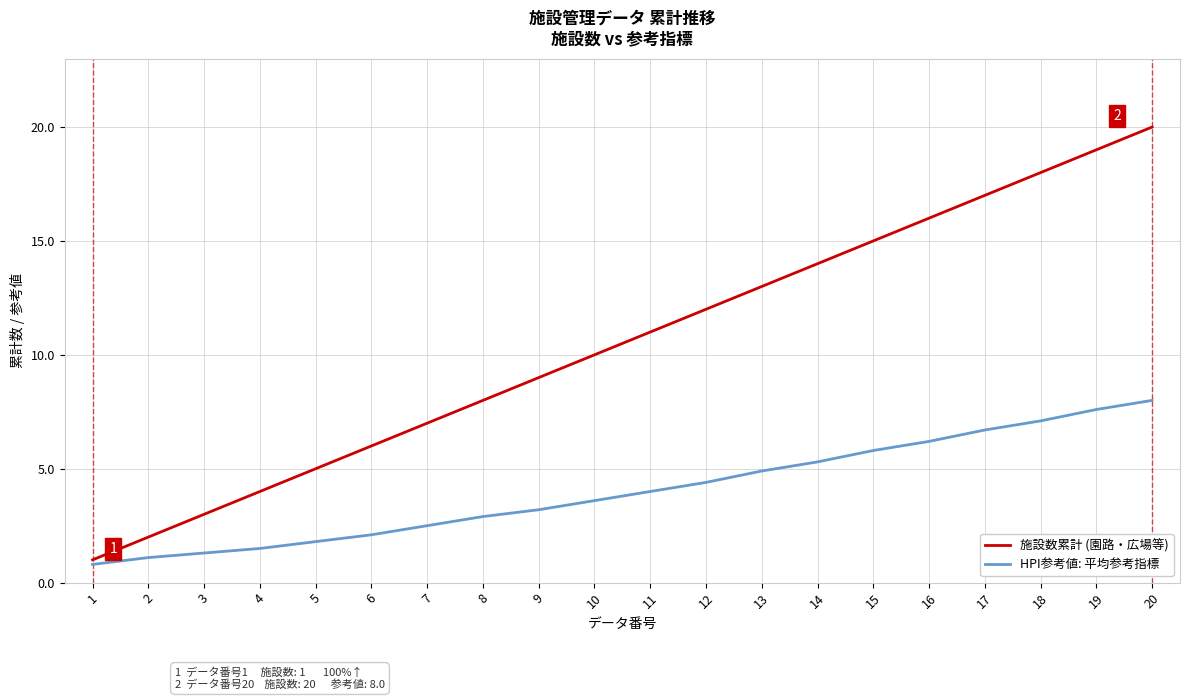

What value does the HPI参考値: 平均参考指標 series have at 16?

6.2